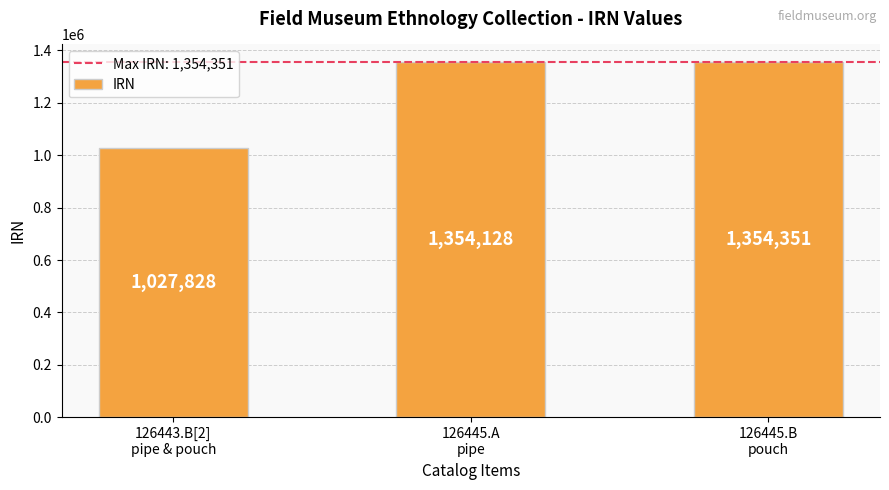

What is the value of the 2nd bar from the left?

1354128